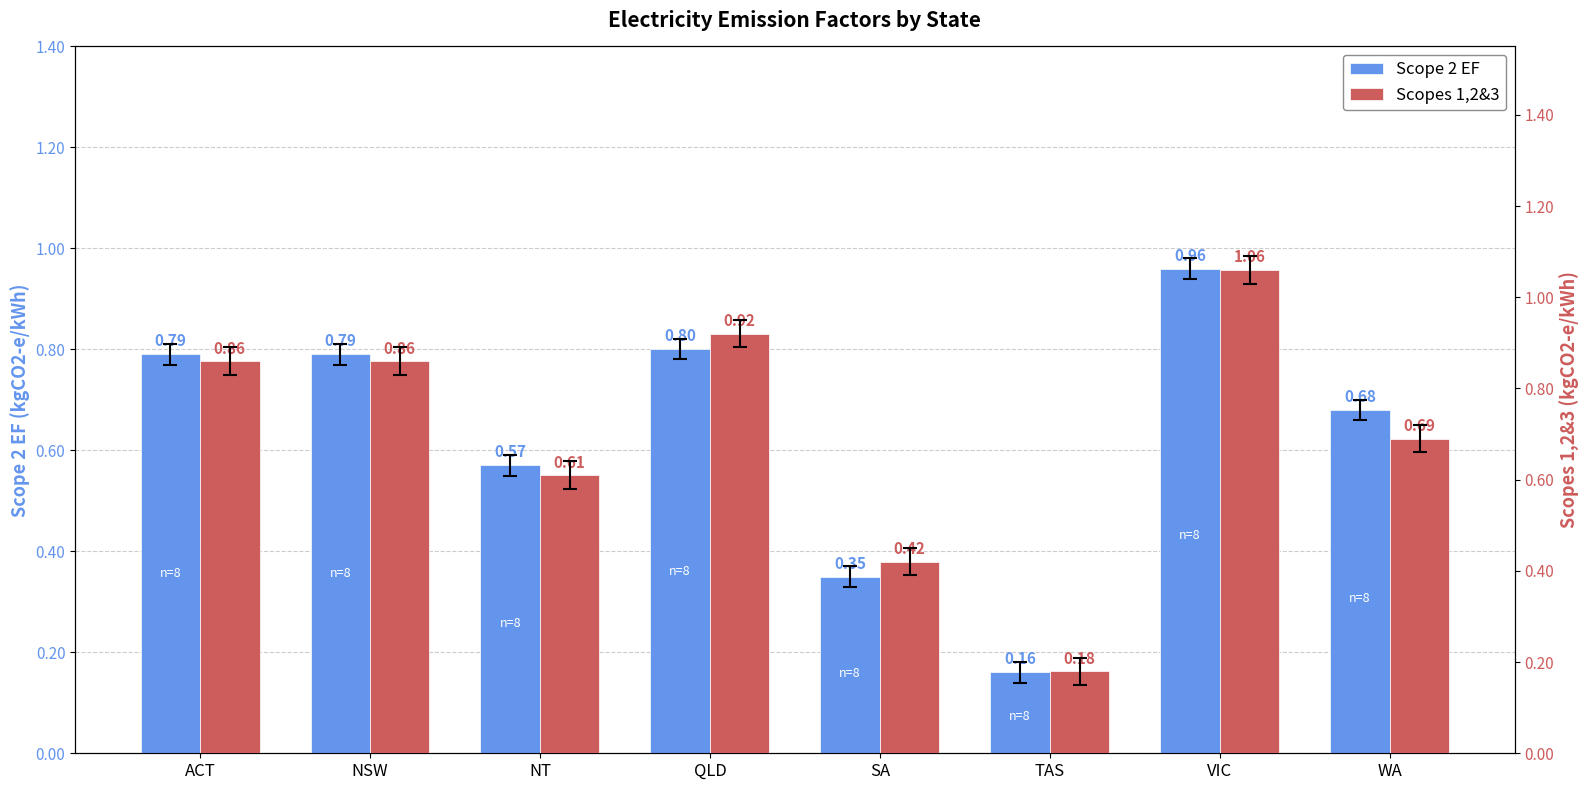

Reading left to right, transcribe all the data shown in this chart.

Scope 2 EF: ACT=0.8	NSW=0.8	NT=0.6	QLD=0.8	SA=0.3	TAS=0.2	VIC=1.0	WA=0.7
Scopes 1,2&3: ACT=0.9	NSW=0.9	NT=0.6	QLD=0.9	SA=0.4	TAS=0.2	VIC=1.1	WA=0.7